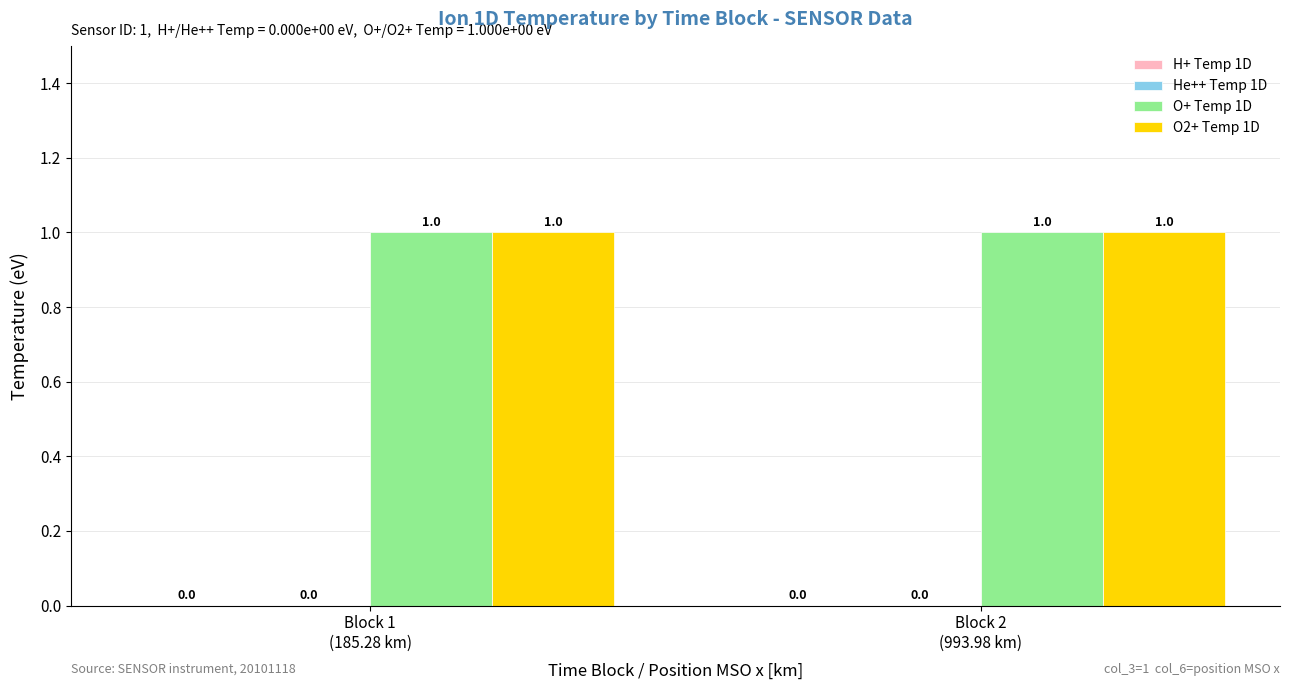

True or false: O2+ Temp 1D has a value of 1 at Block 1
(185.28 km).

True